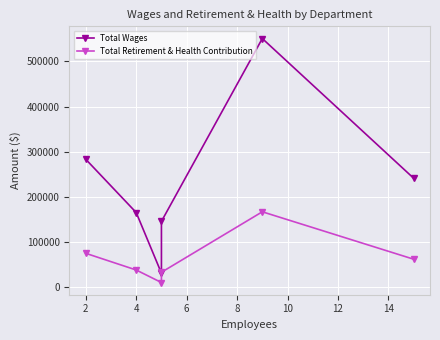

How many data points in Total Wages are less than 241523?

3